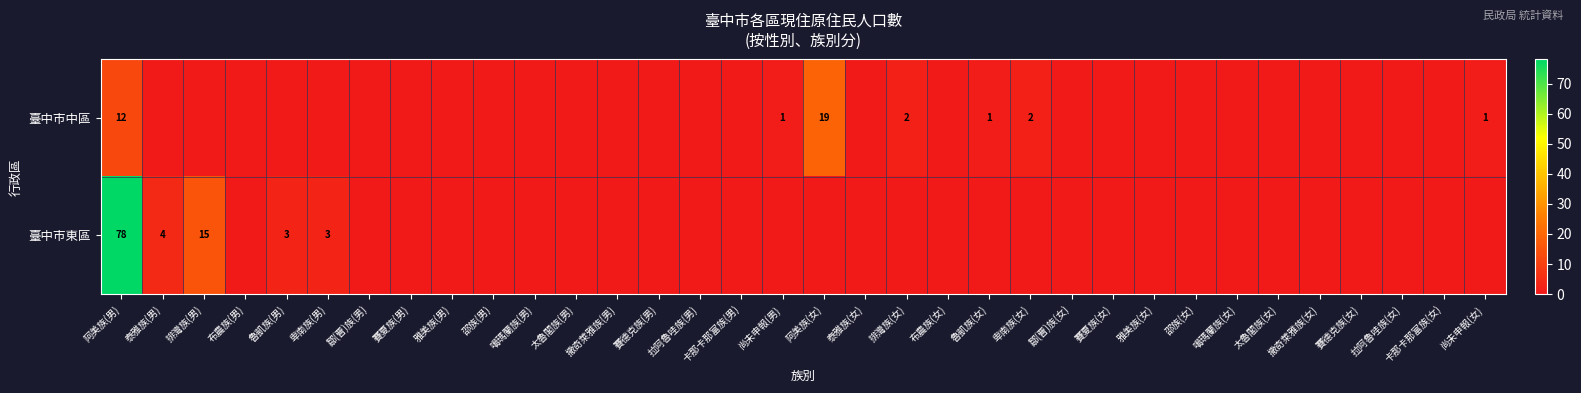

What is the difference between the maximum and minimum values in the 臺中市中區 series?

19